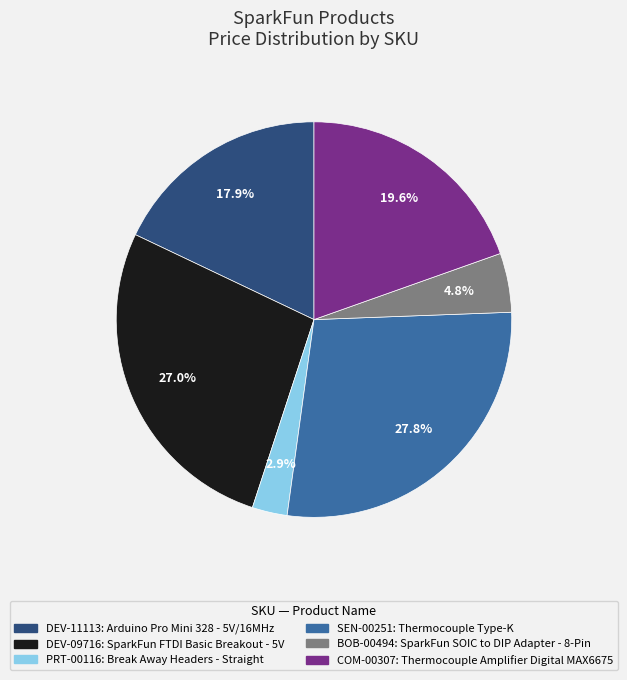

Approximately how many times larger is the value at BOB-00494 compared to DEV-11113?

0.3